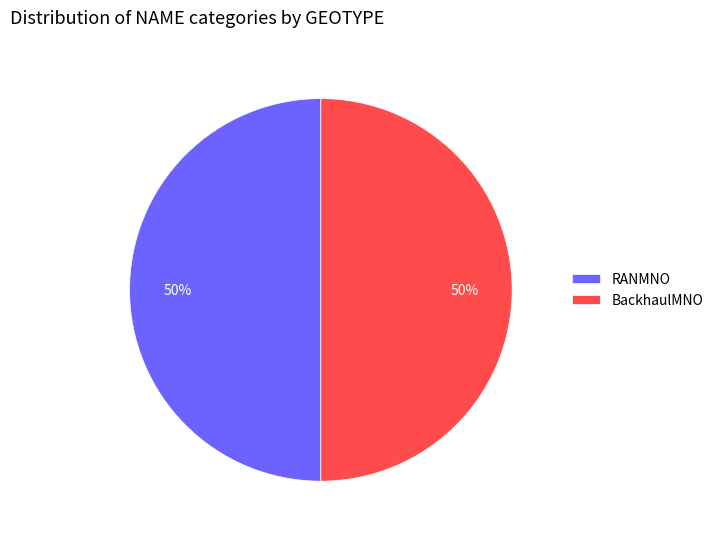

To the nearest percent, what is the average slice percentage?

50%